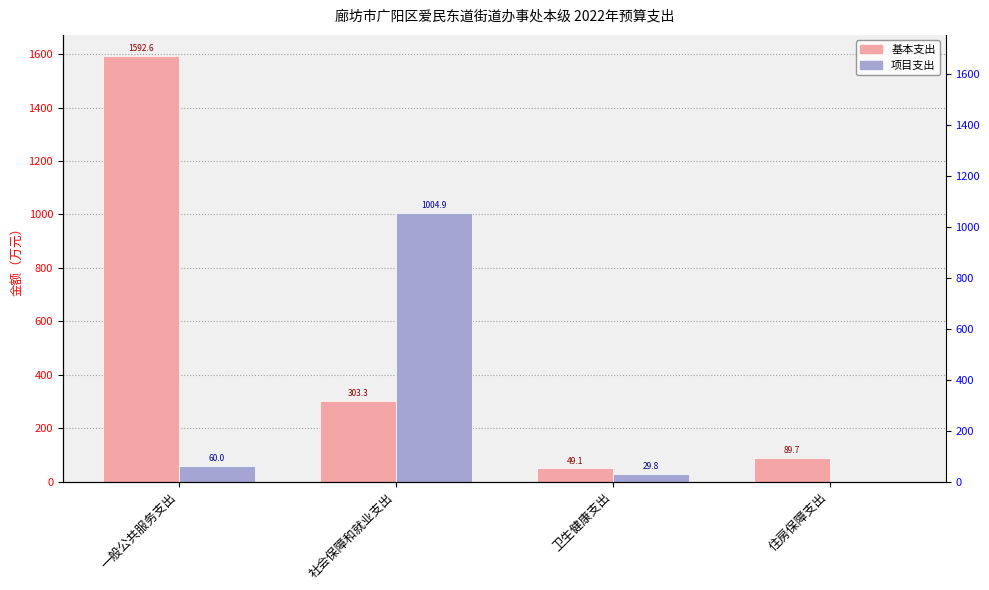

At which label does 基本支出 reach its peak?

一般公共服务支出